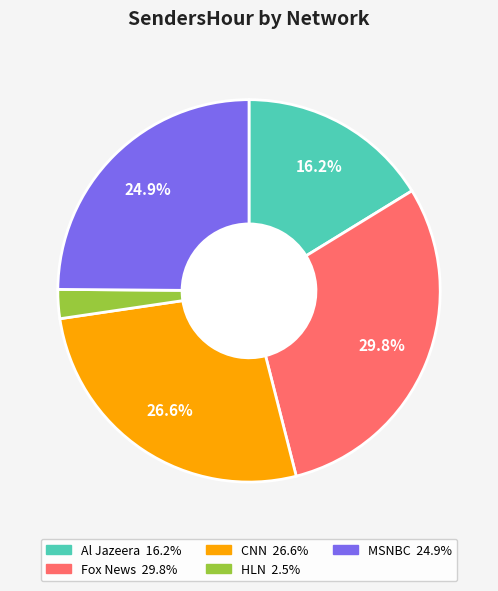

True or false: Al Jazeera accounts for 16% of the total.

True